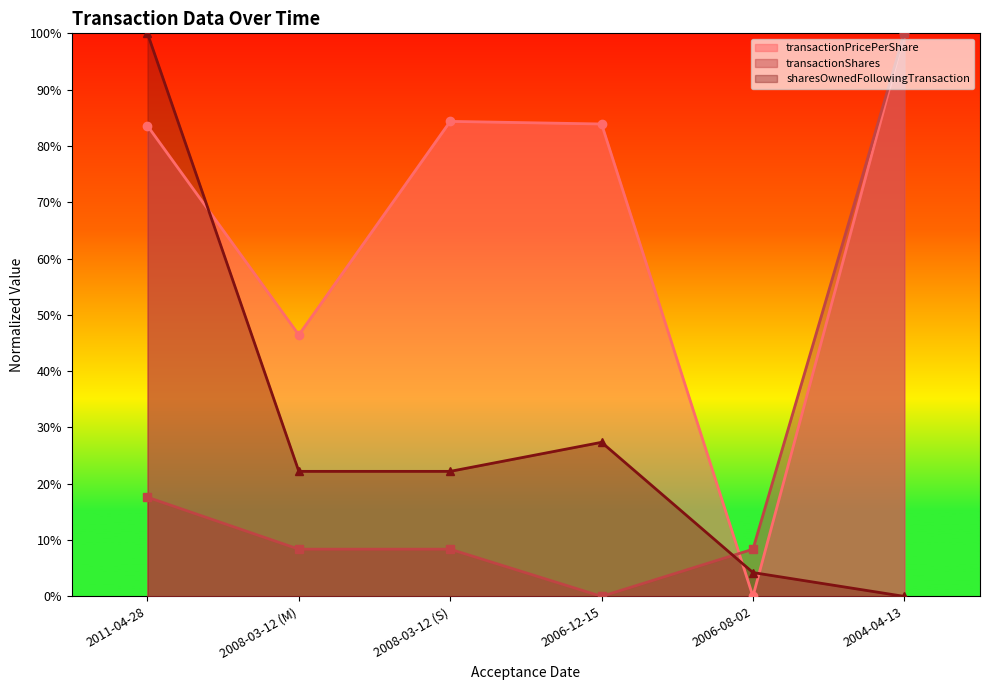

True or false: sharesOwnedFollowingTransaction has more than 1 interior local peaks.

False